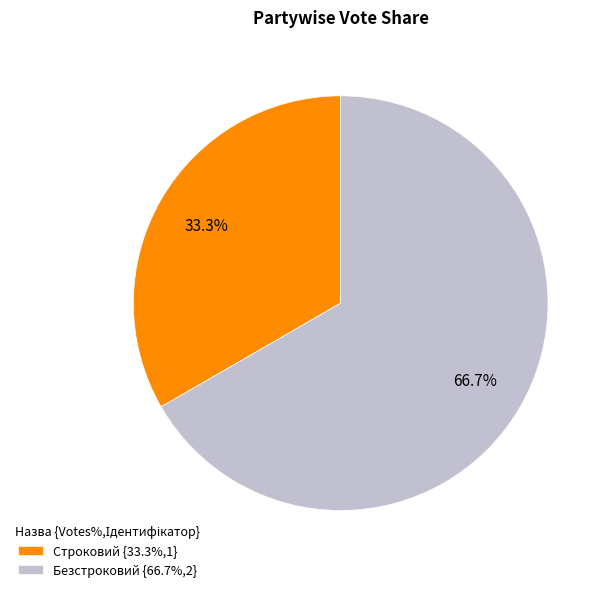

Which slice is the smallest?

Строковий